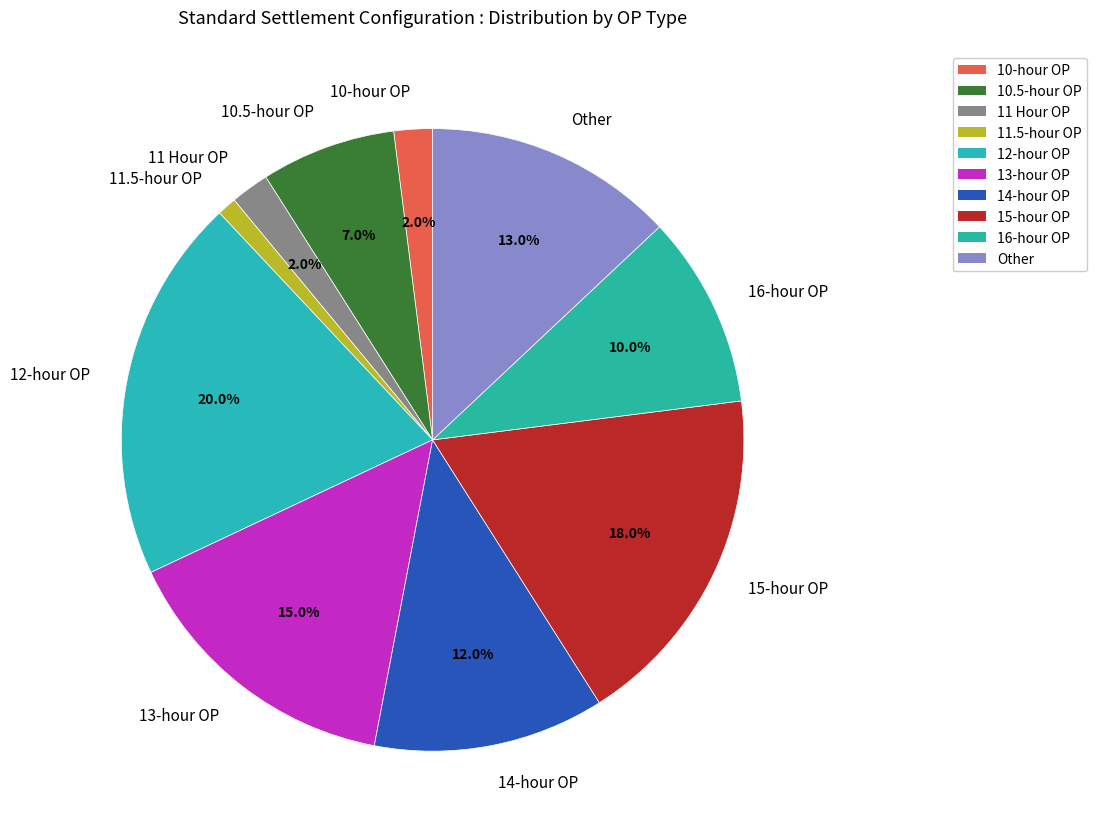

To the nearest percent, what is the average slice percentage?

10%